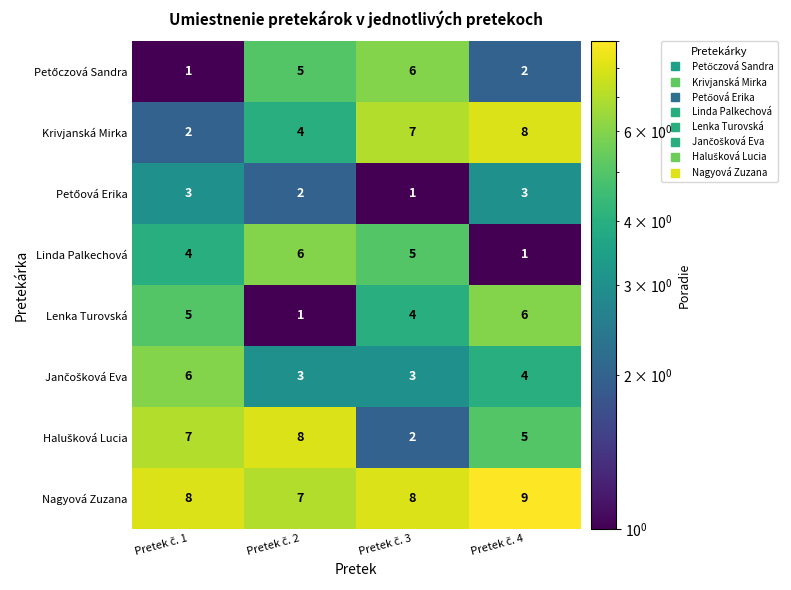

What is the greatest value displayed?

9